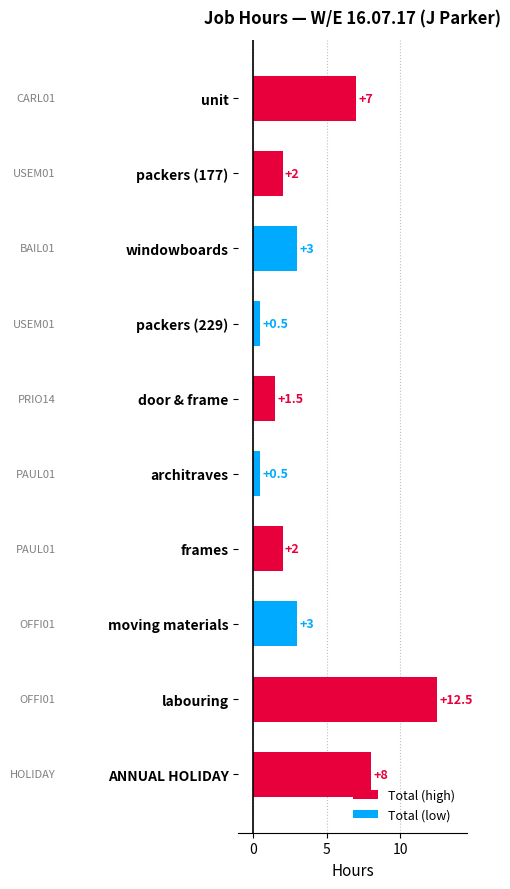

Which has a higher value, unit or frames?

unit